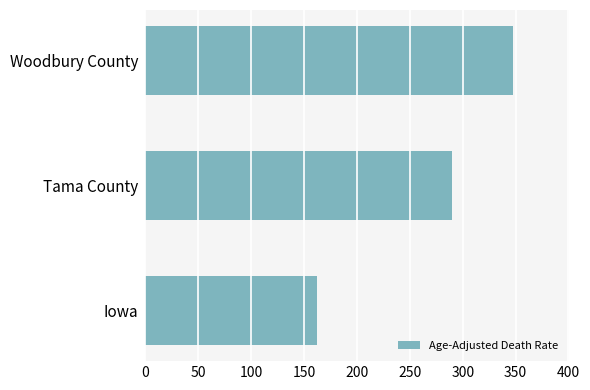

Rank the categories by value from lowest to highest.

Iowa, Tama County, Woodbury County